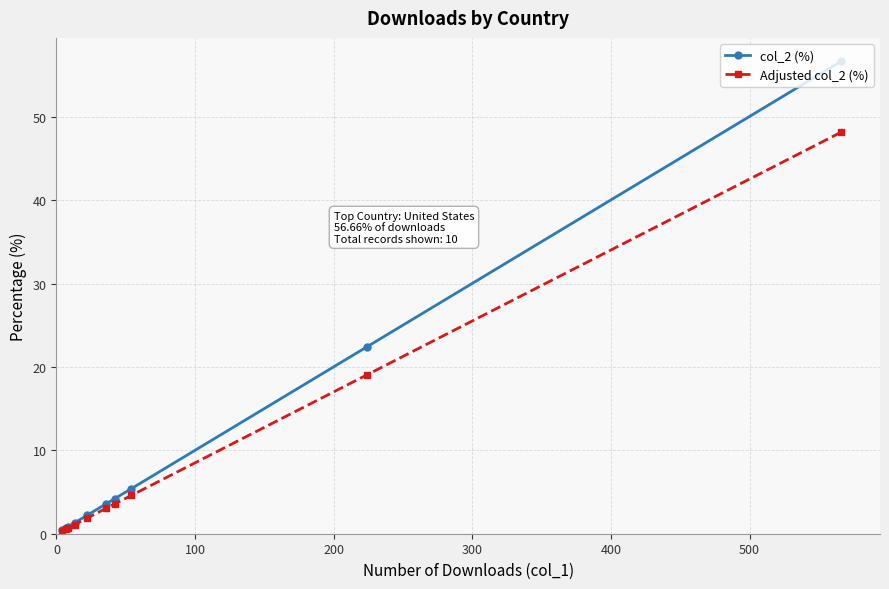

Is this an area chart (filled region under the line)?

No